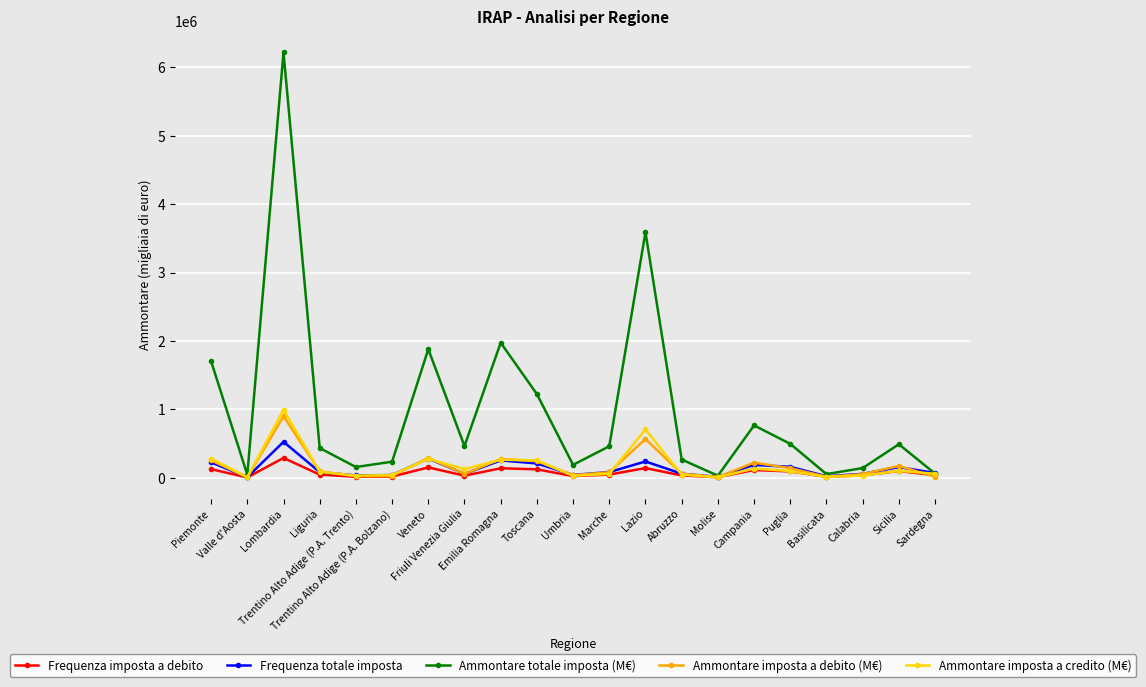

True or false: Ammontare totale imposta (M€) has a value of 1357790 at Campania.

False